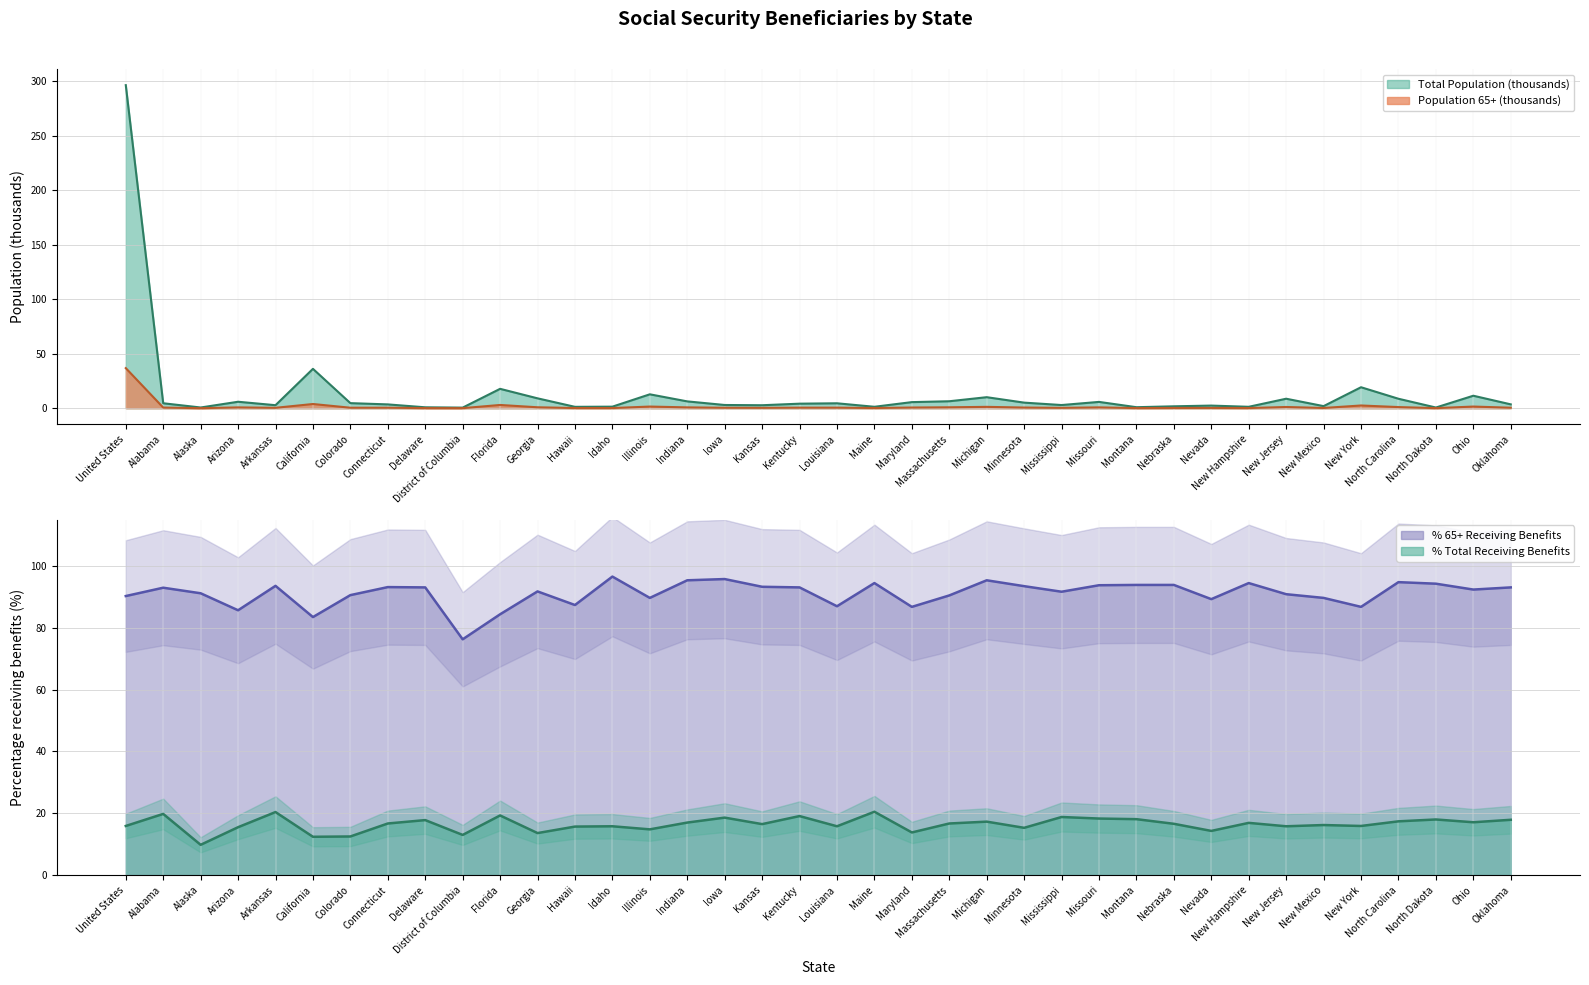

True or false: % 65+ Receiving Benefits and % Total Receiving Benefits cross at least once.

False